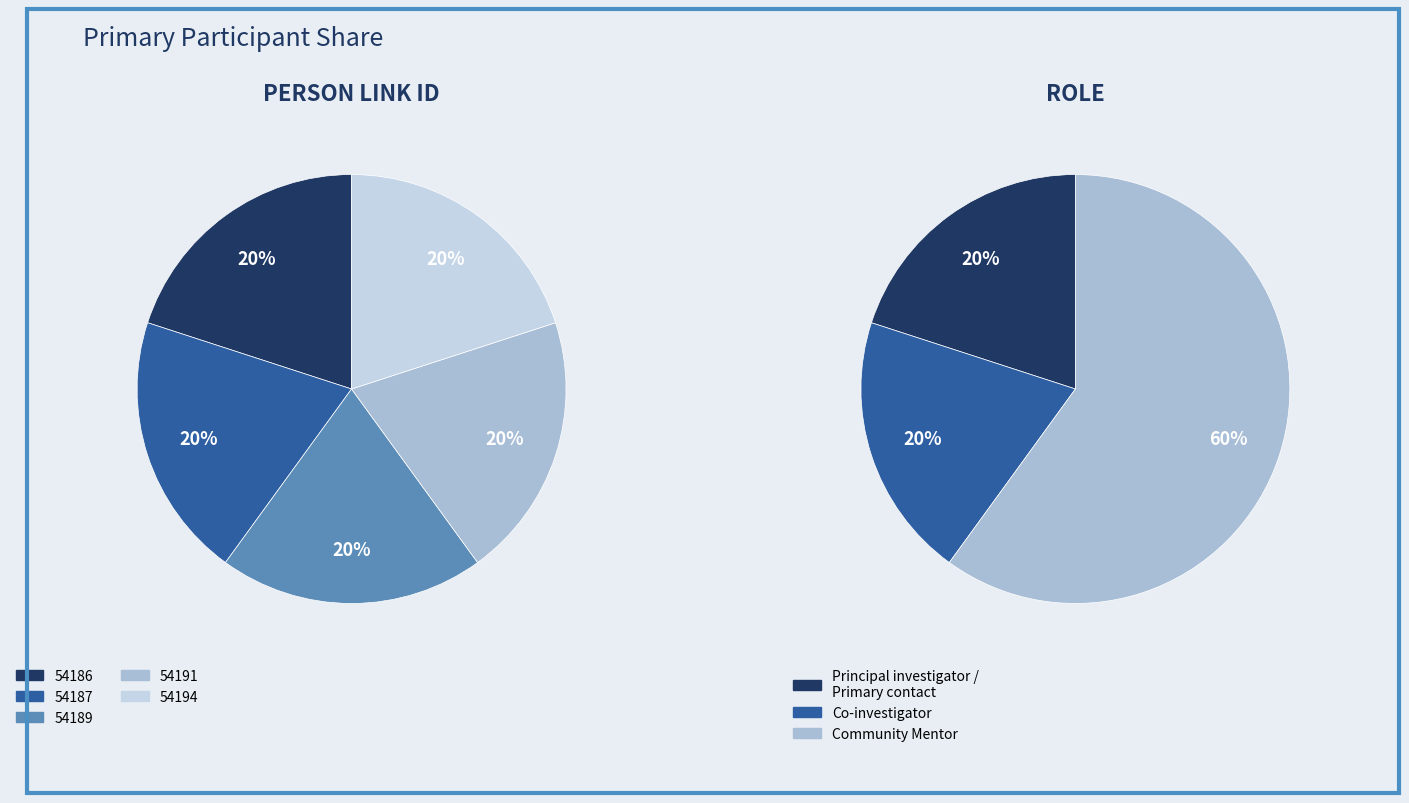

To the nearest percent, what portion does 54187 represent?

20%